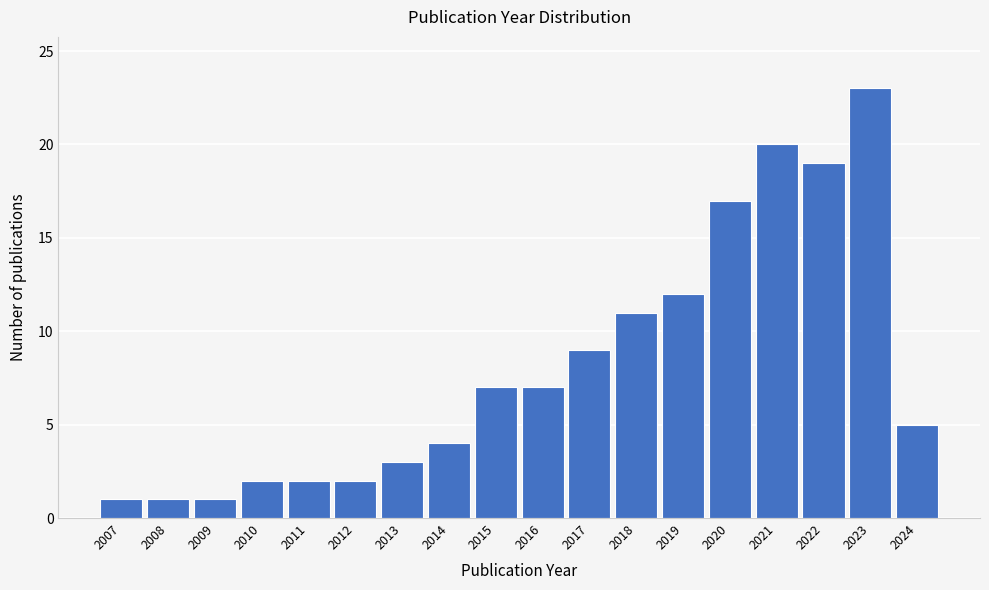

Reading left to right, list all the values displayed in this chart.

2007=1	2008=1	2009=1	2010=2	2011=2	2012=2	2013=3	2014=4	2015=7	2016=7	2017=9	2018=11	2019=12	2020=17	2021=20	2022=19	2023=23	2024=5